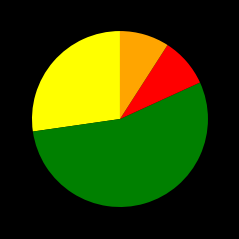

Does any single category account for the majority?

Yes